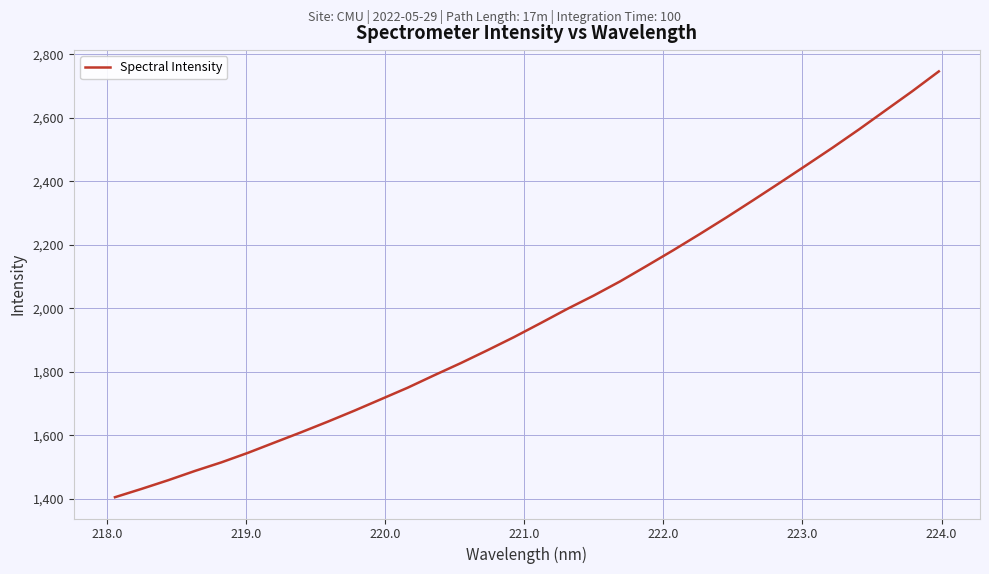

What is the maximum value shown in the chart?

2746.4